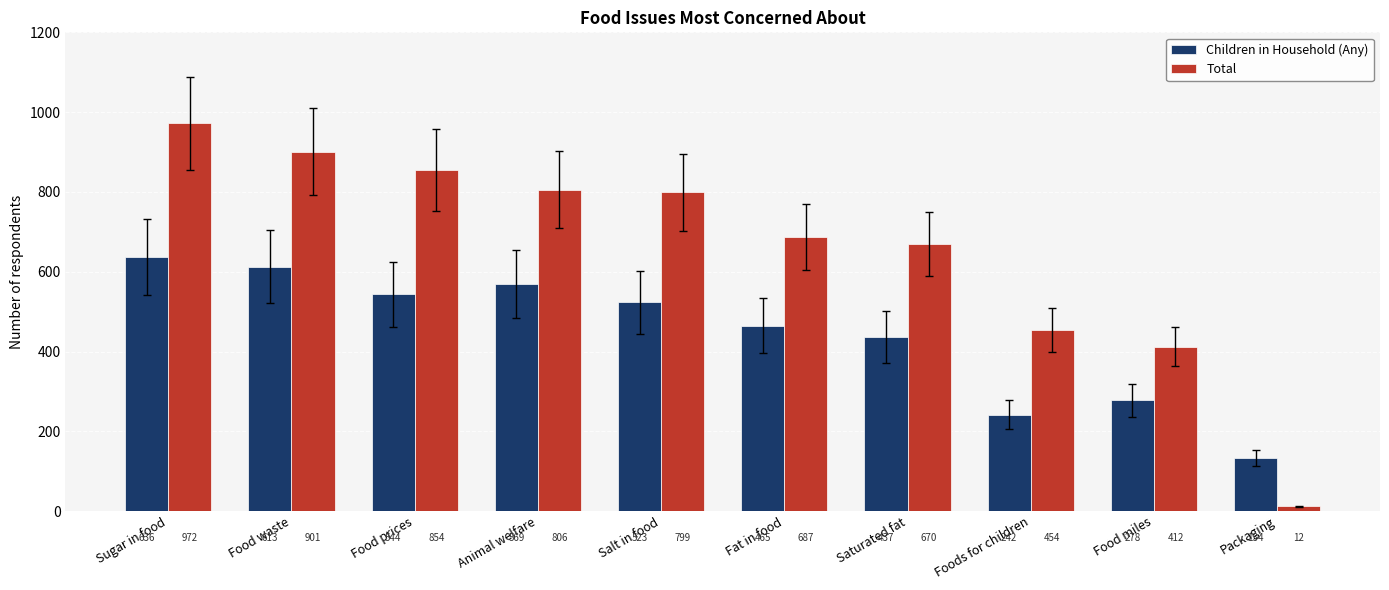

Where is Children in Household (Any) nearest to the value 385?

Saturated fat